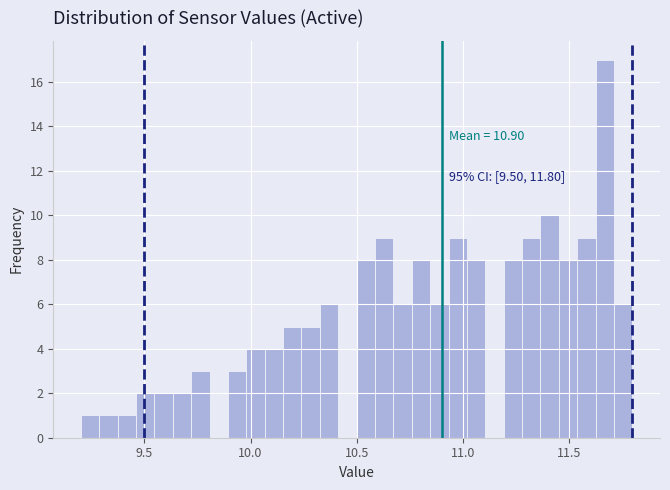

Read against the x-axis, roughly where is the centre of the tallest bar?

11.65